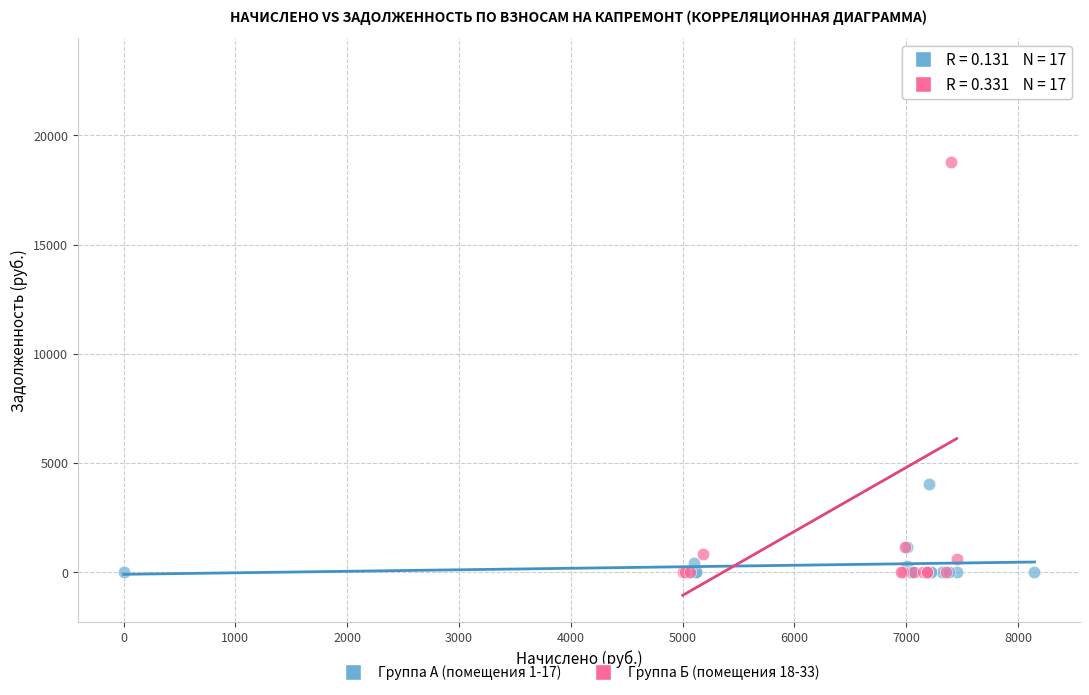

Which series reaches the maximum Y coordinate?

Группа Б (помещения 18-33)